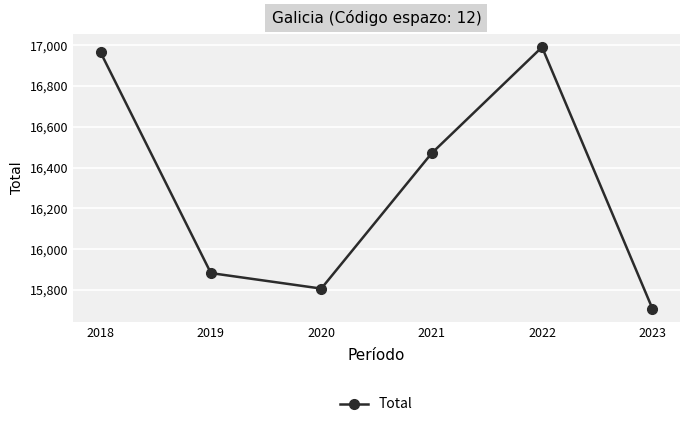

What is the average value?

16304